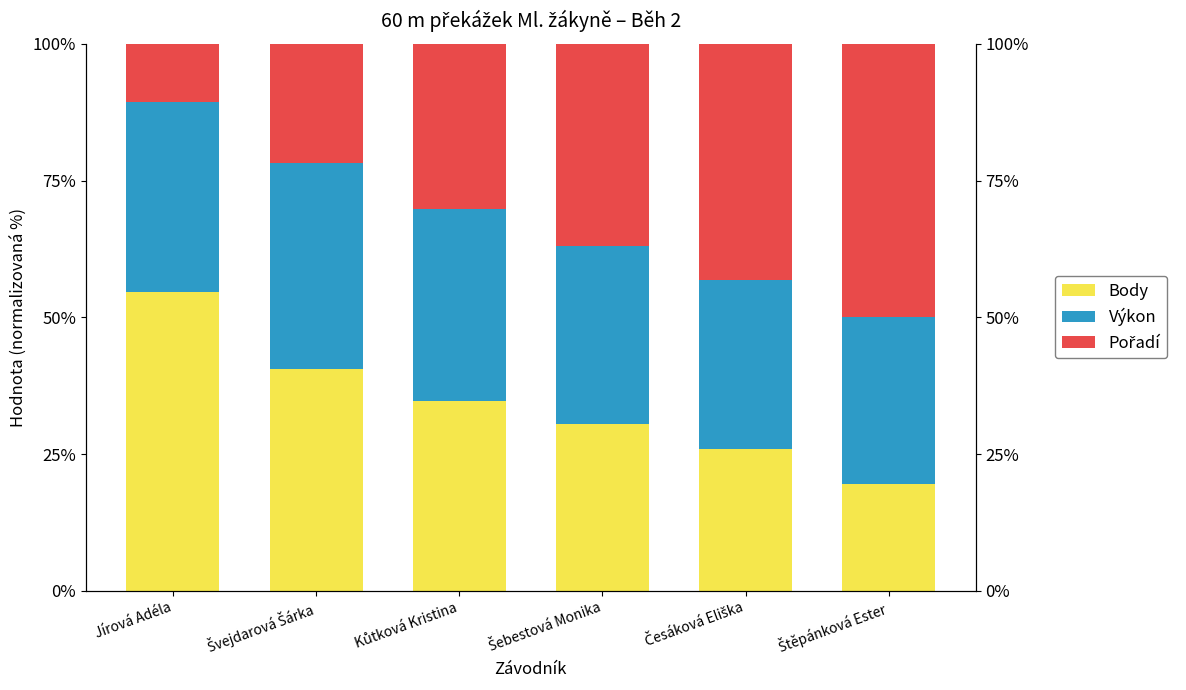

True or false: Výkon has a value of 51.4 at Štěpánková Ester.

False